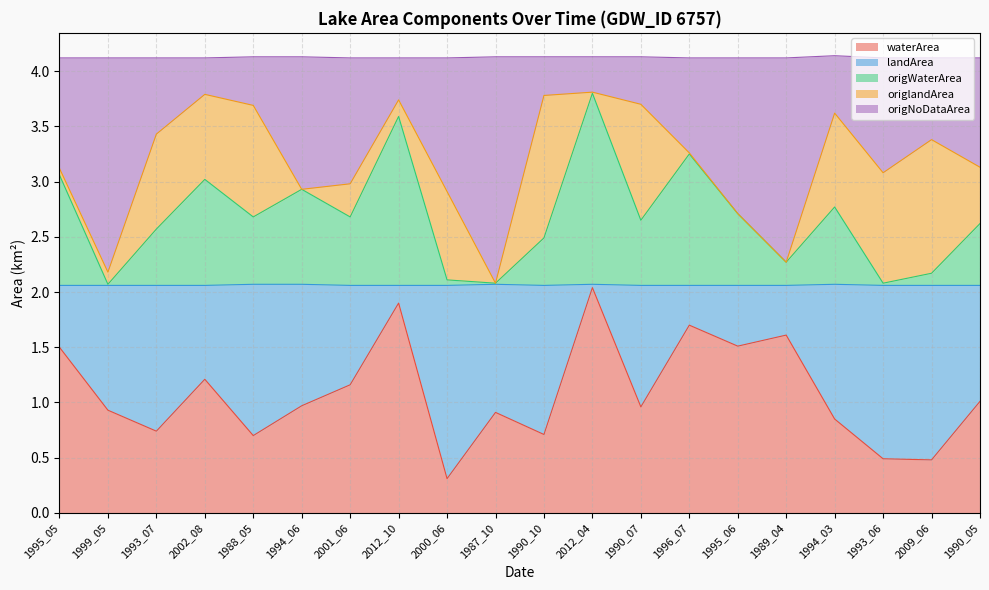

Which category has the lowest value in the waterArea series?

2000_06